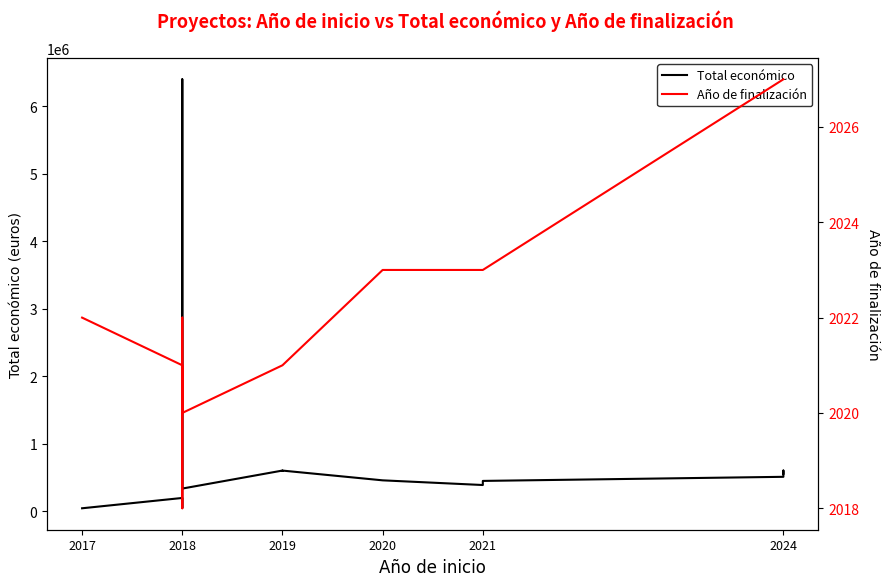

Which series has the largest total across all categories?

Total económico